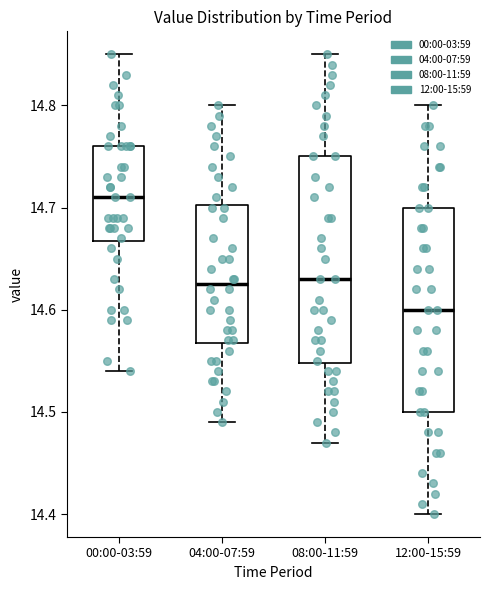

Reading left to right, transcribe this box plot: for each box, give where its median line is, the range the box spans, and where its two whiskers end, as read against the y-axis. The values are not printed on the chart, so give them approximately, as read against the axis.

00:00-03:59: median 14.71, box 14.67 to 14.76, whiskers 14.54 to 14.85
04:00-07:59: median 14.63, box 14.57 to 14.70, whiskers 14.49 to 14.80
08:00-11:59: median 14.63, box 14.55 to 14.75, whiskers 14.47 to 14.85
12:00-15:59: median 14.60, box 14.50 to 14.70, whiskers 14.40 to 14.80